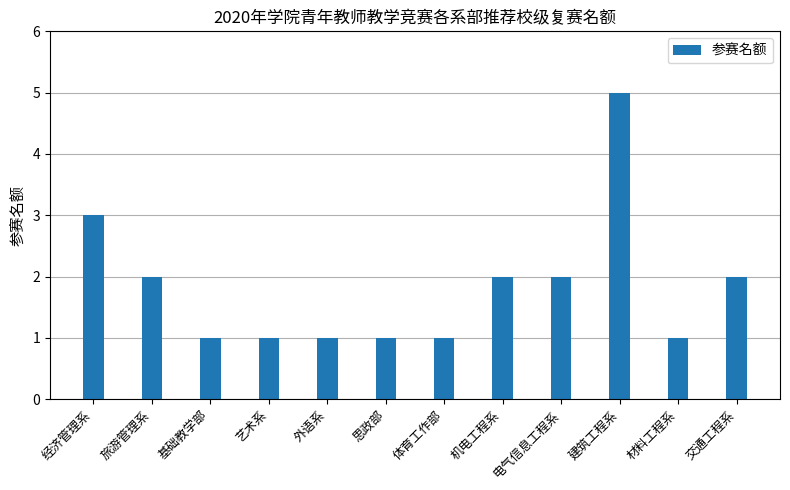

What is the approximate value at 材料工程系?

1